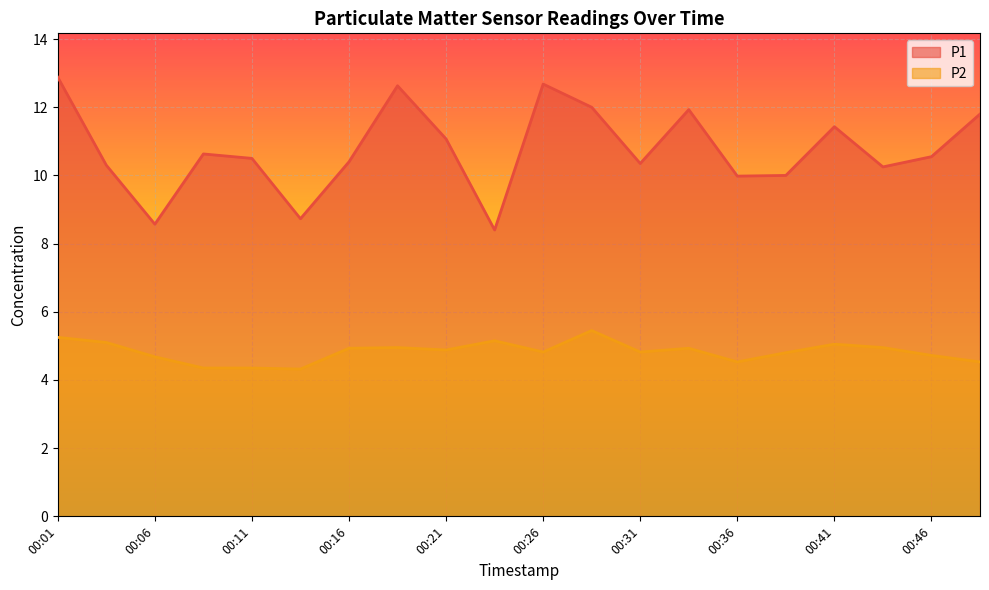

Which series has the largest total across all categories?

P1